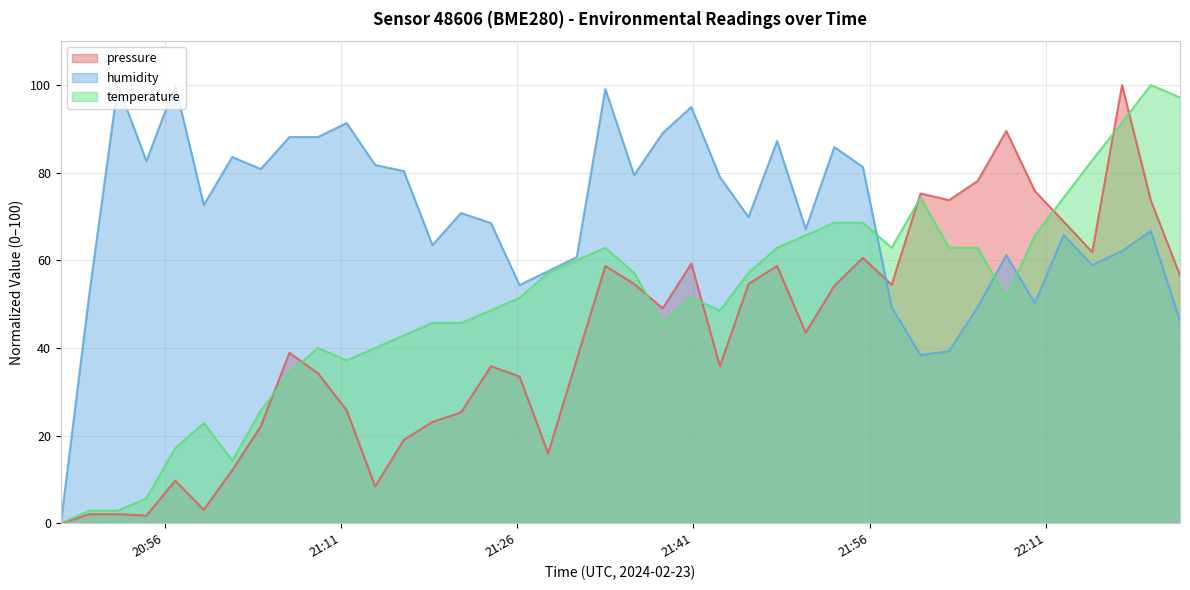

True or false: pressure and humidity cross at least once.

True